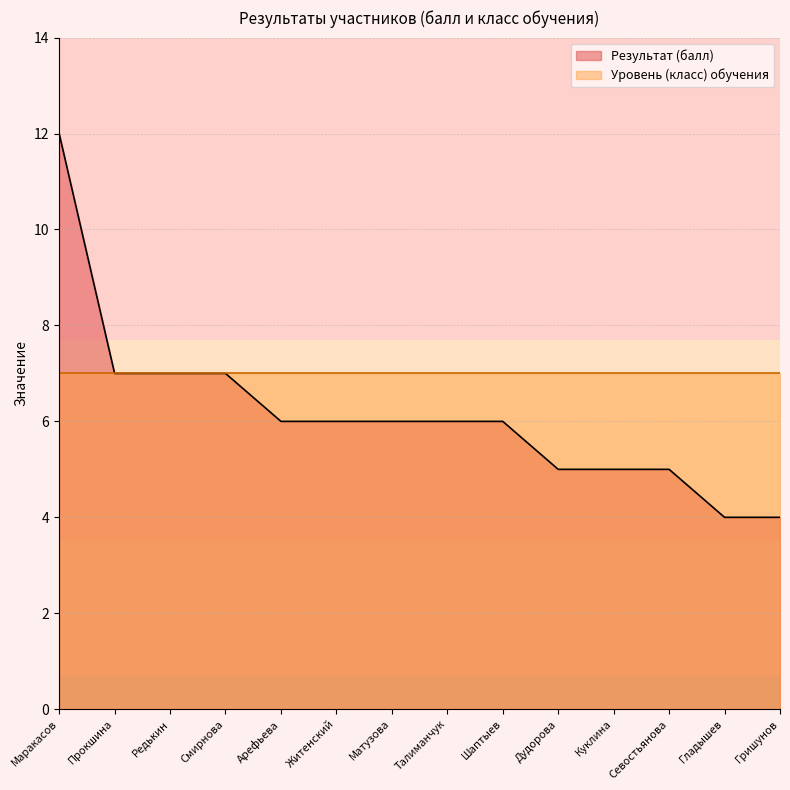

What is the ratio of the value at Севостьянова to the value at Маракасов?

0.4